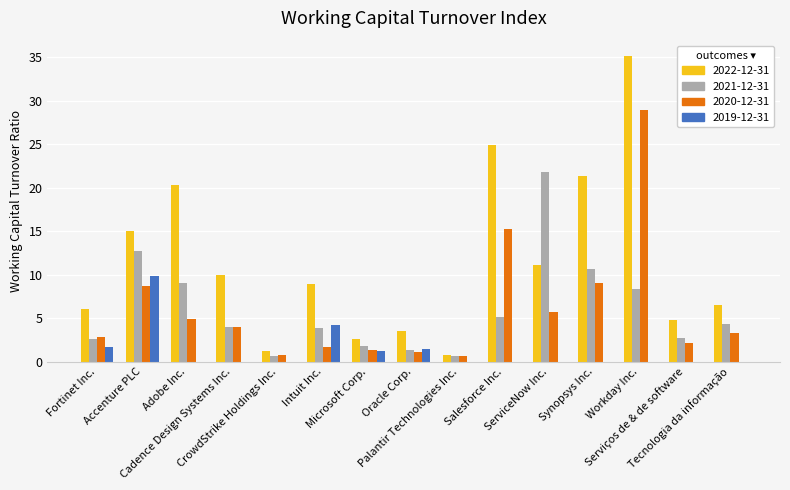

What is the sum of all 2019-12-31 values?

18.3